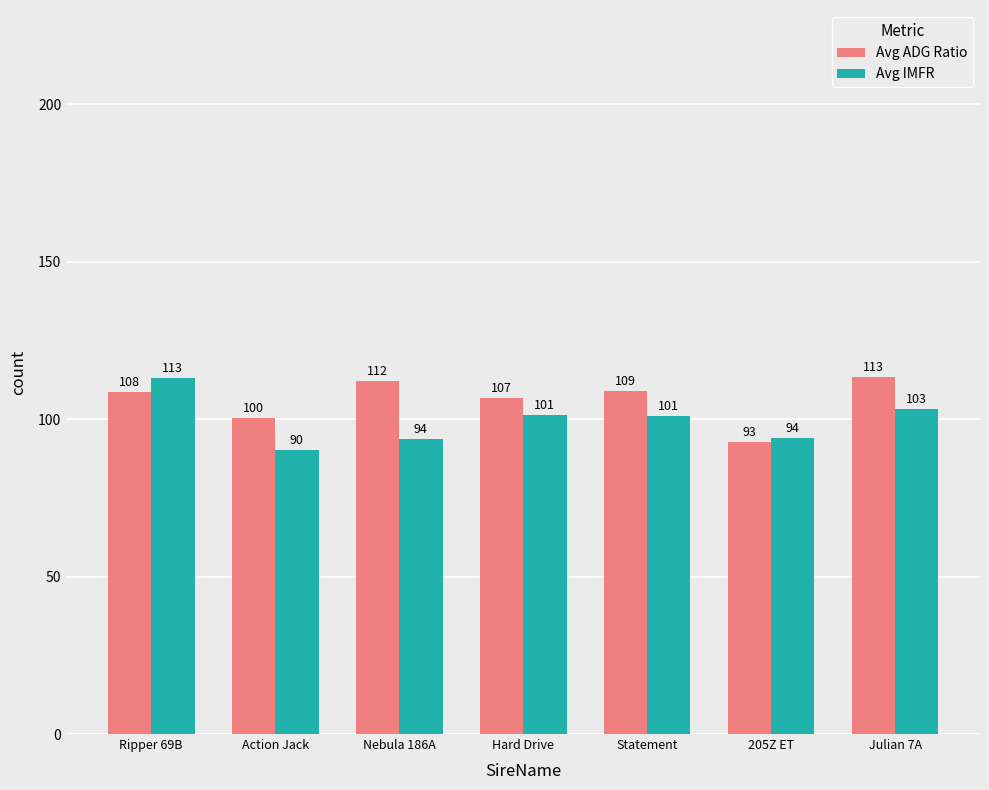

How many bars are there in total?

14